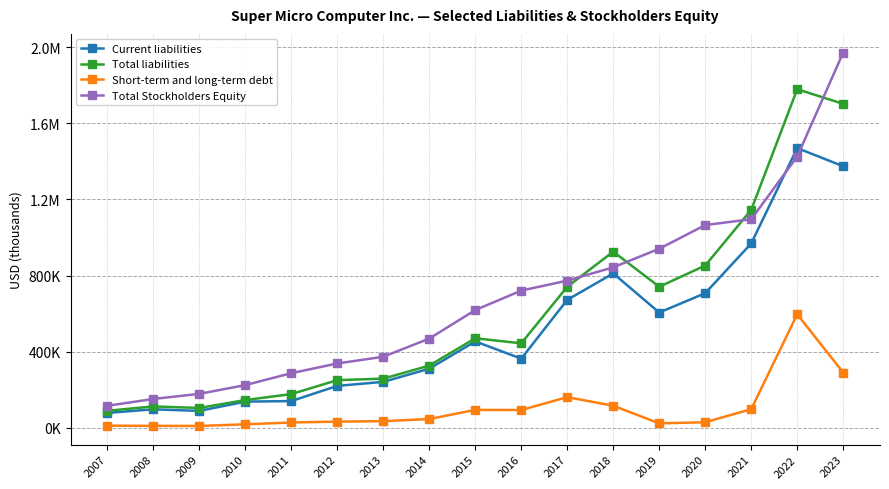

What is the highest value of the Short-term and long-term debt series?

596764